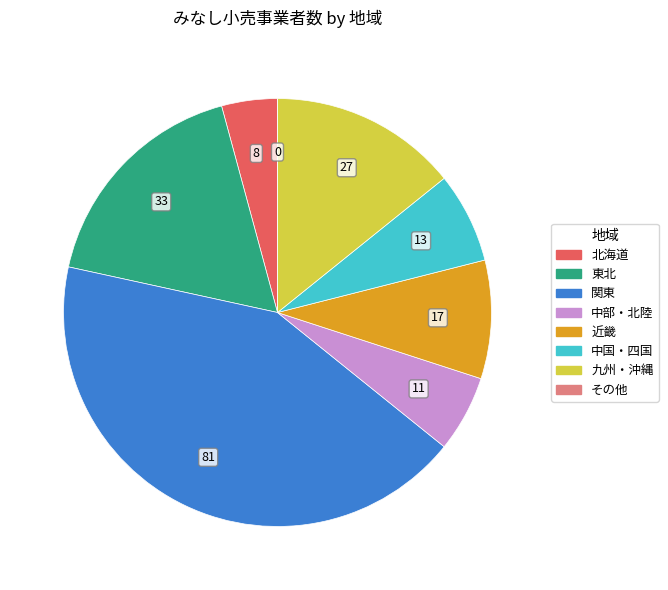

Do 近畿 and 中部・北陸 together represent more than half of the pie?

No